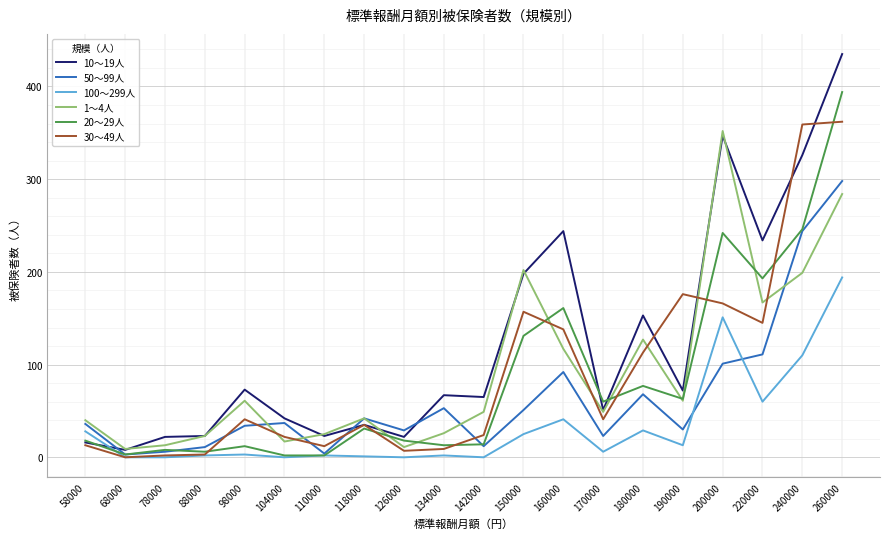

What is the approximate value of 30～49人 at 160000, to the nearest 50?

150